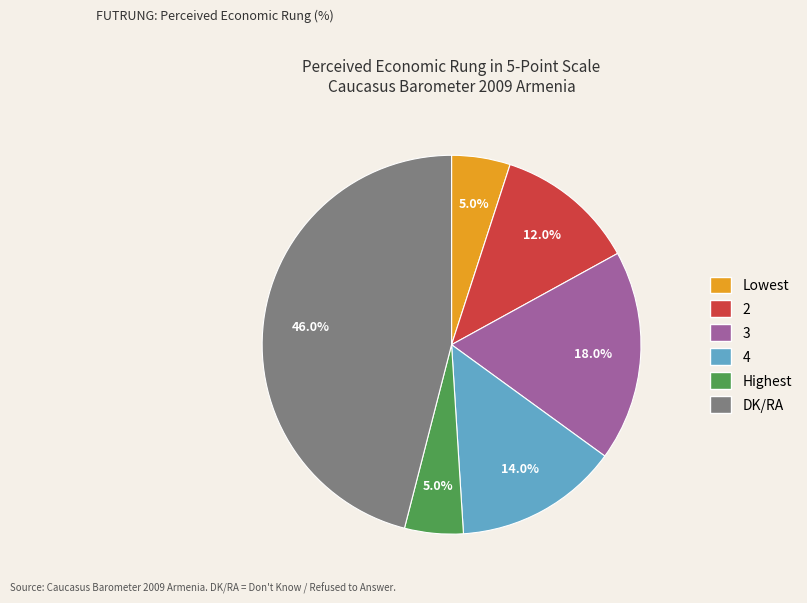

Which category has the biggest portion of the pie?

DK/RA